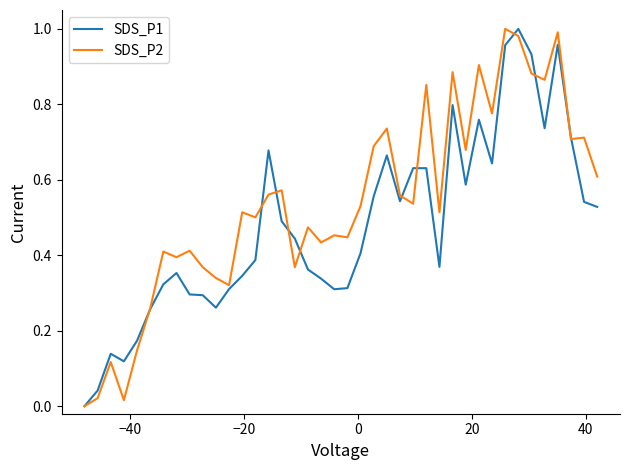

Rank the series by their average value, from highest to lowest.

SDS_P2, SDS_P1